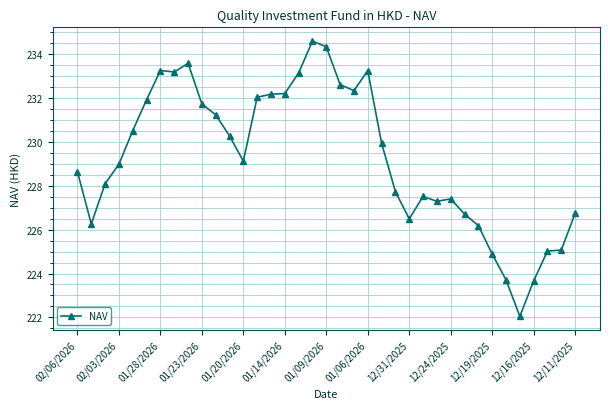

What is the value of the 11th point from the left?

231.2